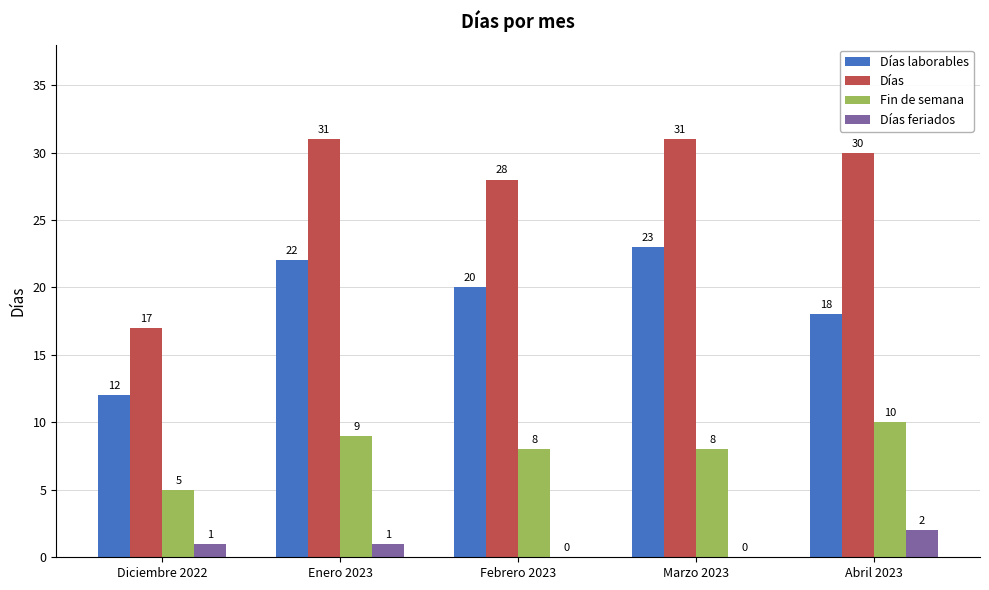

Between Diciembre 2022 and Marzo 2023, which series saw the biggest shift?

Días